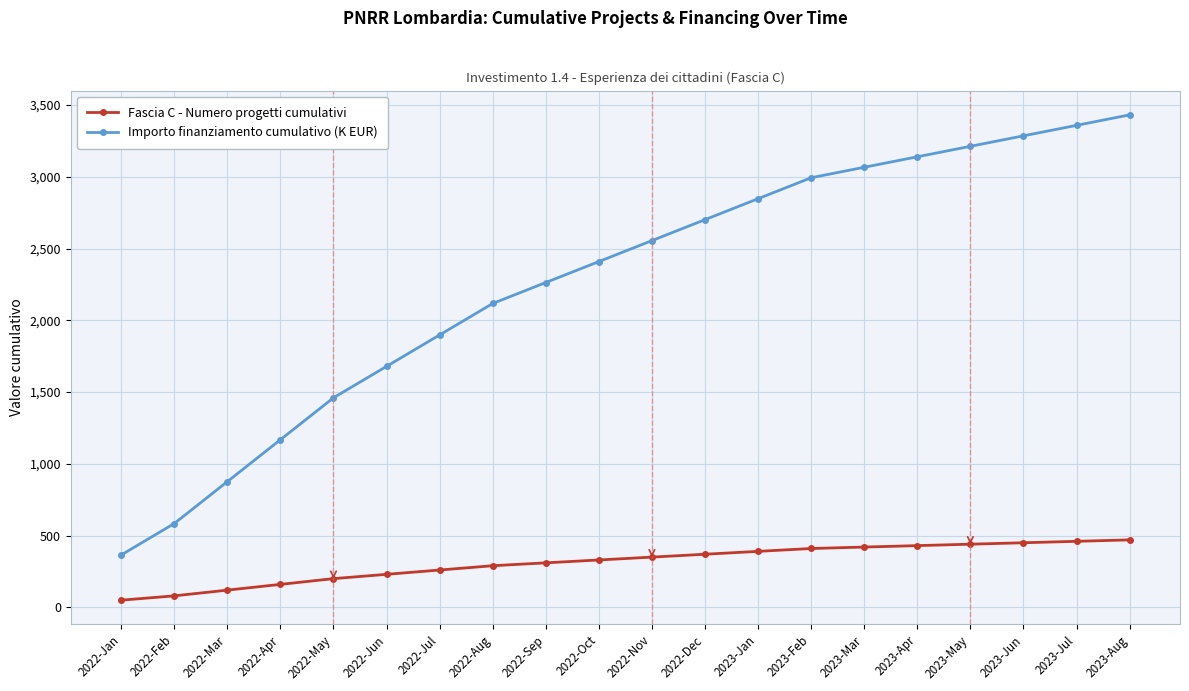

List the series in order of their peak value, lowest first.

Fascia C - Numero progetti cumulativi, Importo finanziamento cumulativo (K EUR)